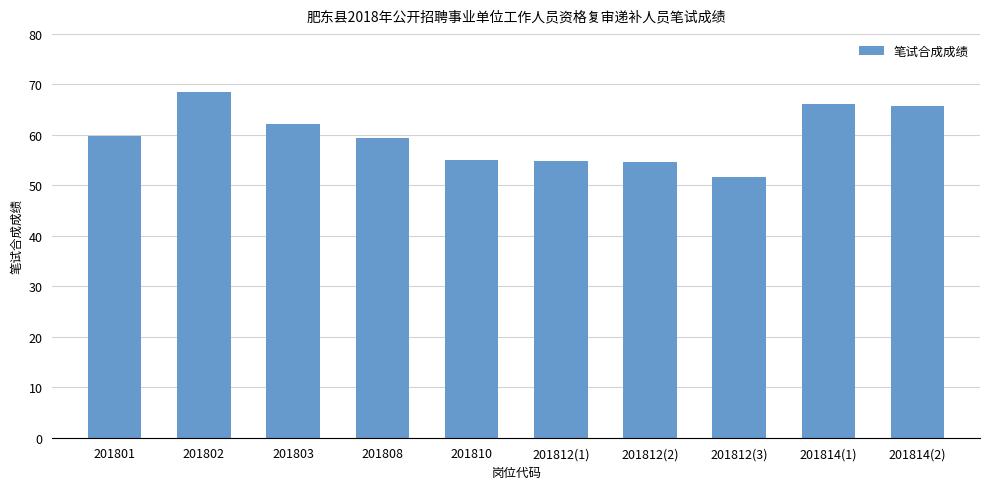

Read the value at 201801.

59.9